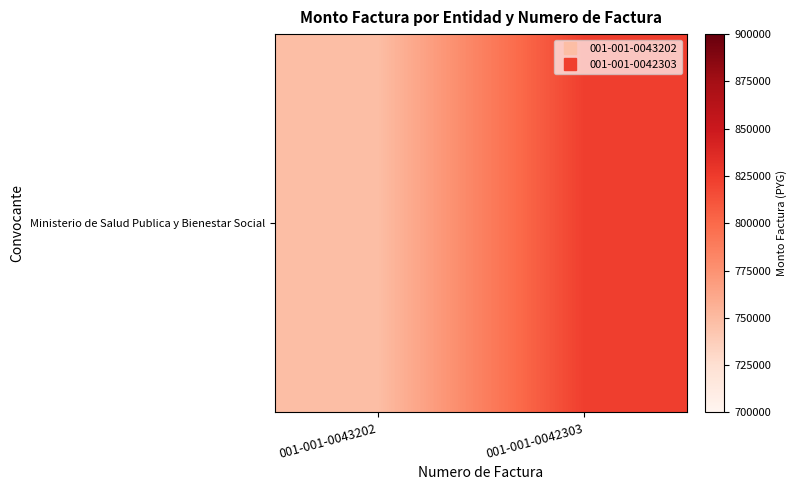

Count the values in the range 748000 to 823000.

2